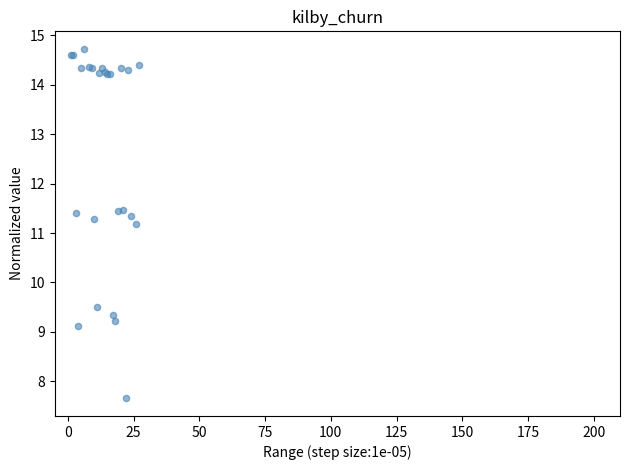

What Y value in the scatter plot is closest to 11?

11.2